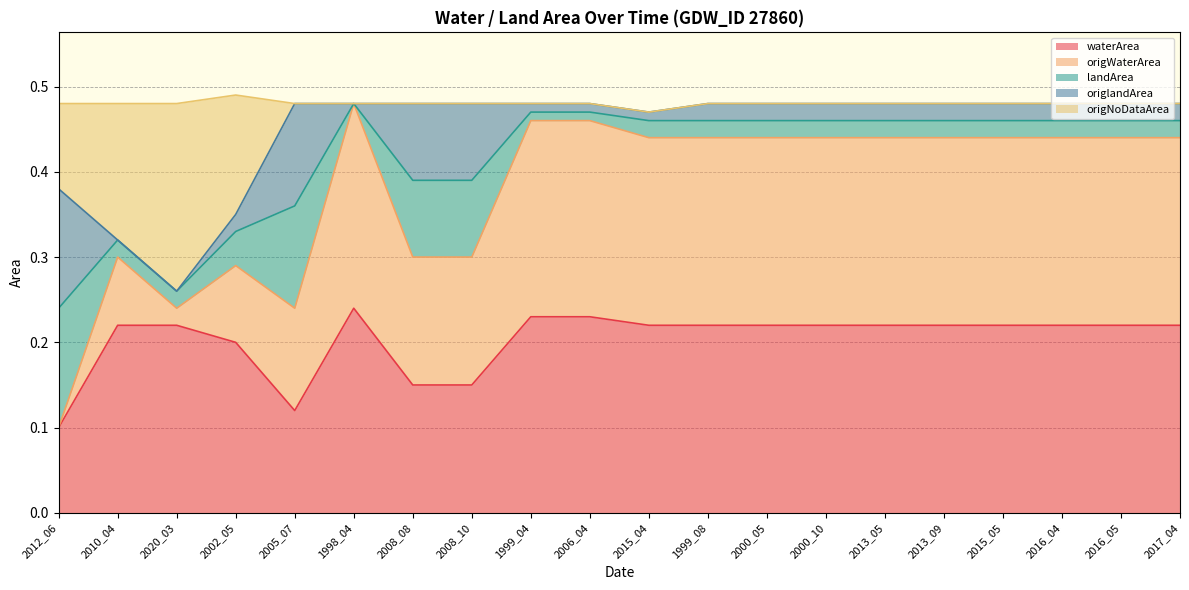

Which category has the lowest value in the waterArea series?

2012_06